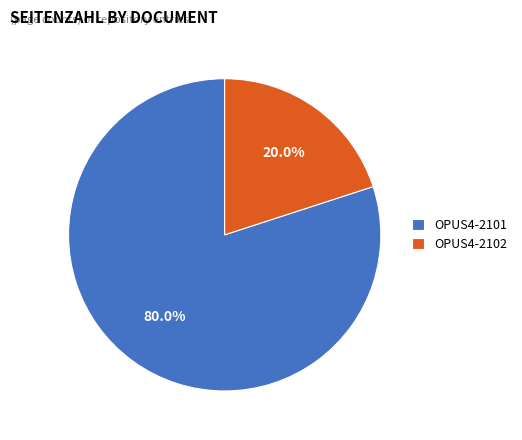

What percentage is the OPUS4-2102 slice, to the nearest percent?

20%